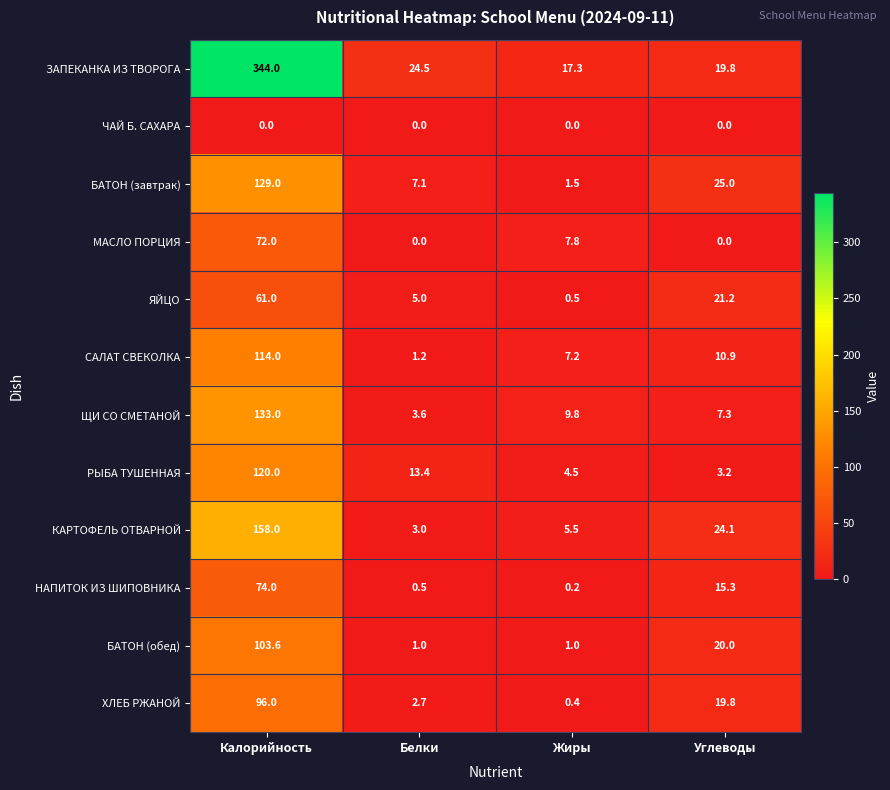

True or false: БАТОН (завтрак) has a value of 7.1 at Белки.

True